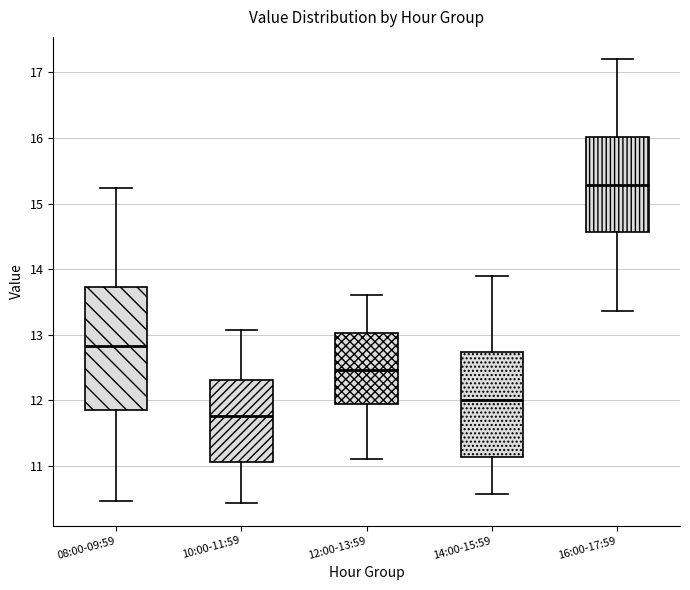

Reading left to right, read every box against the y-axis: the position of its median line, the range the box covers, and the ends of its whiskers. The values are not printed on the chart, so give them approximately, as read against the axis.

08:00-09:59: median 12.8, box 11.9 to 13.7, whiskers 10.5 to 15.2
10:00-11:59: median 11.8, box 11.1 to 12.3, whiskers 10.4 to 13.1
12:00-13:59: median 12.5, box 11.9 to 13.0, whiskers 11.1 to 13.6
14:00-15:59: median 12.0, box 11.1 to 12.7, whiskers 10.6 to 13.9
16:00-17:59: median 15.3, box 14.6 to 16.0, whiskers 13.4 to 17.2